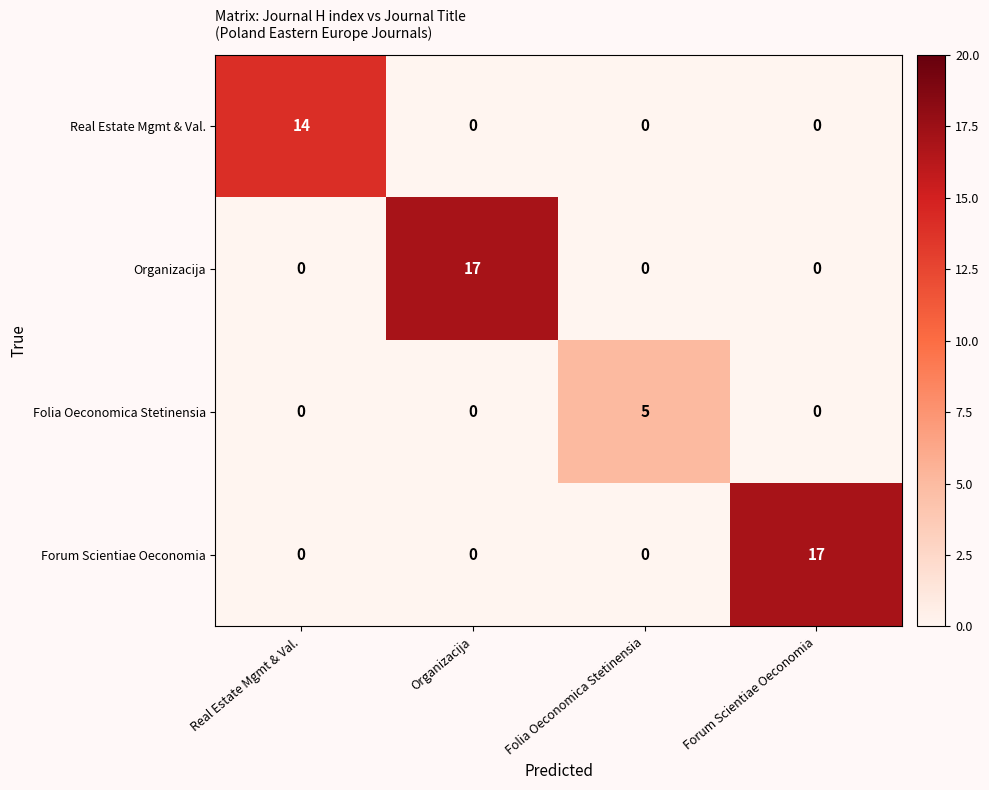

Is it true that Real Estate Mgmt & Val. equals -5 at Organizacija?

False